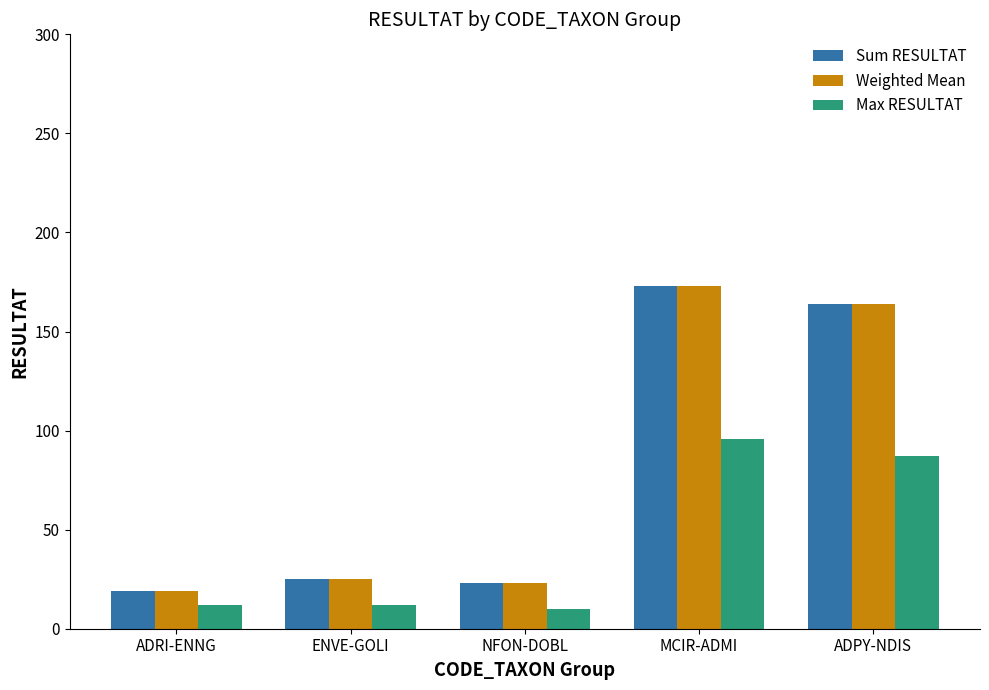

Is it true that Weighted Mean equals 282 at ADPY-NDIS?

False